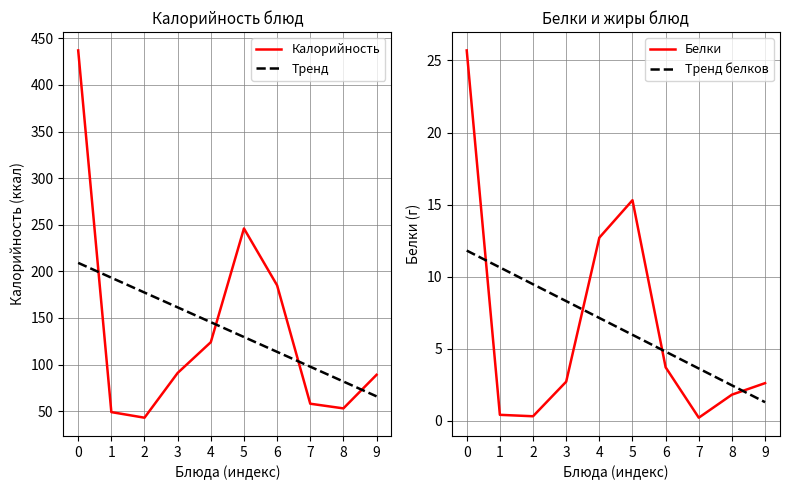

List the labels in order of Тренд value, largest first.

0, 1, 2, 3, 4, 5, 6, 7, 8, 9